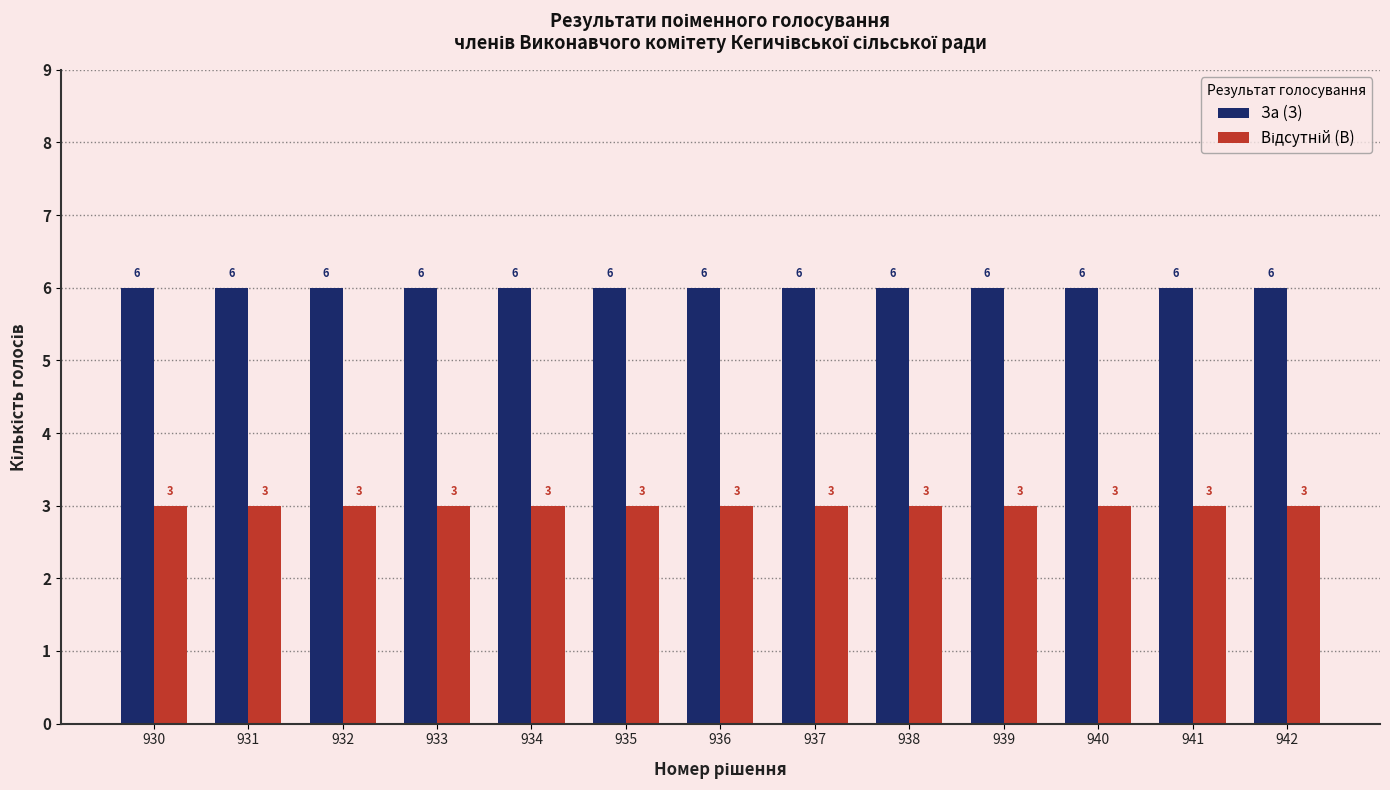

Is it true that За (З) equals 6 at 935?

True